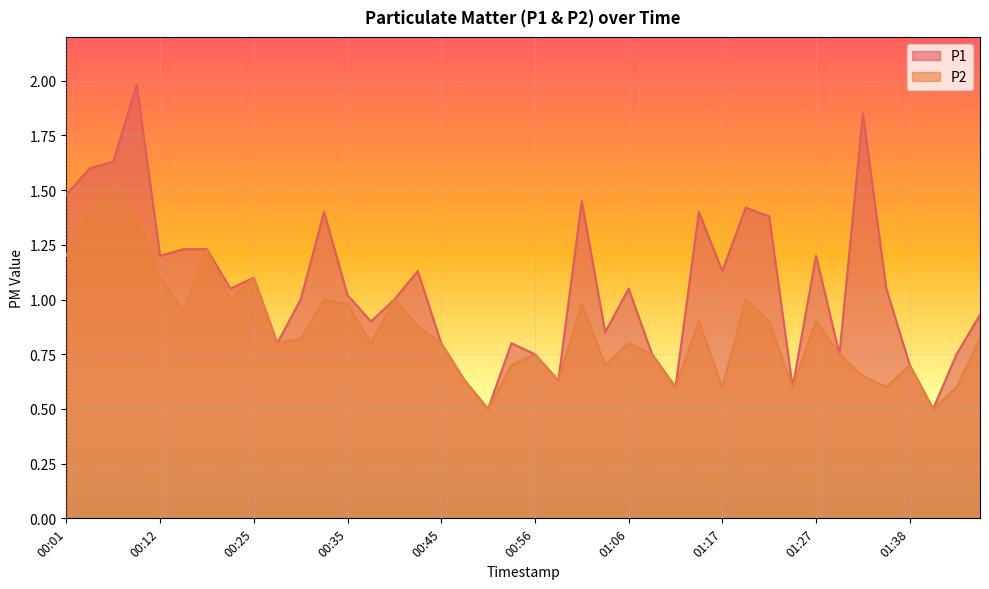

Is the value of P1 at 00:14 greater than the value of P2 at 00:14?

Yes